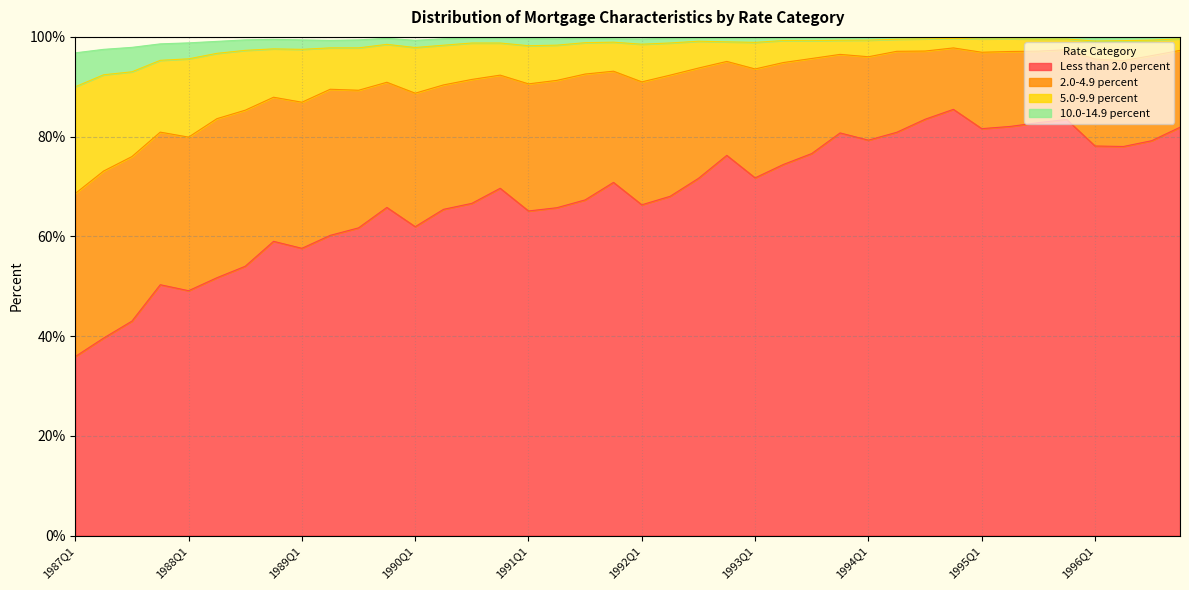

At which label does Less than 2.0 percent reach its minimum?

1987Q1